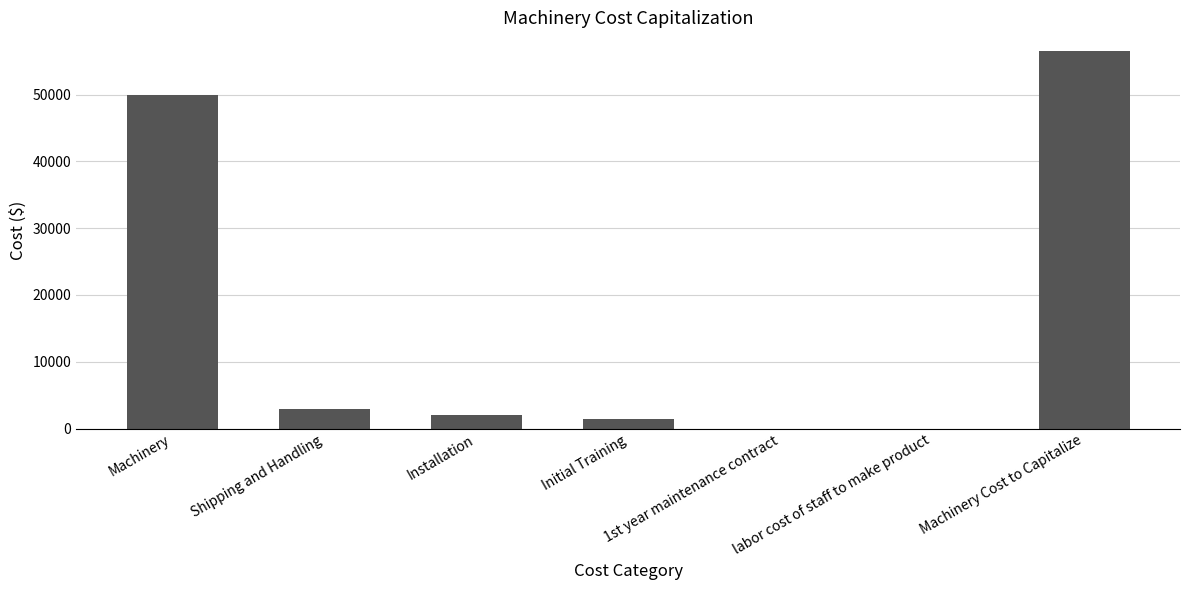

What is the change in value from Shipping and Handling to Machinery Cost to Capitalize?

+53500